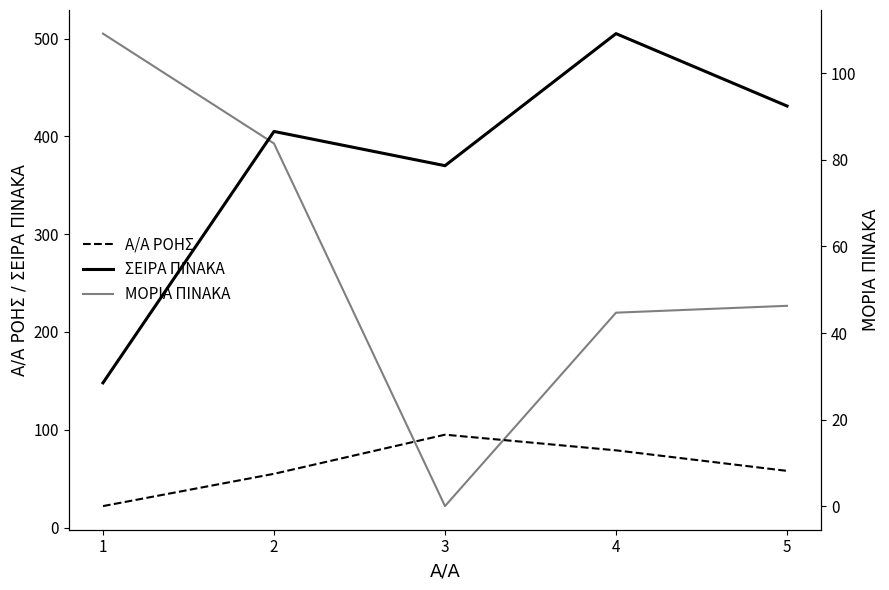

What is the maximum value for ΜΟΡΙΑ ΠΙΝΑΚΑ?

109.2